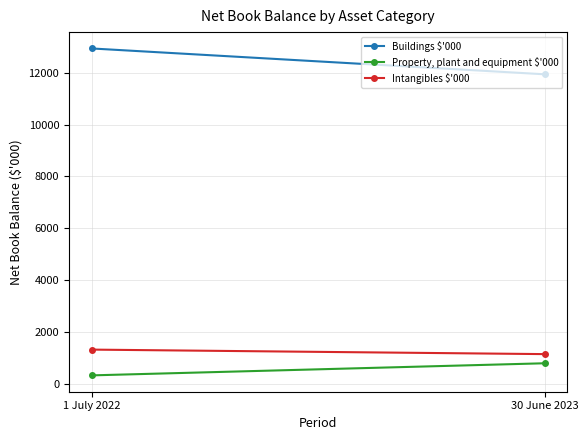

What is the sum of all Buildings $'000 values?

24879